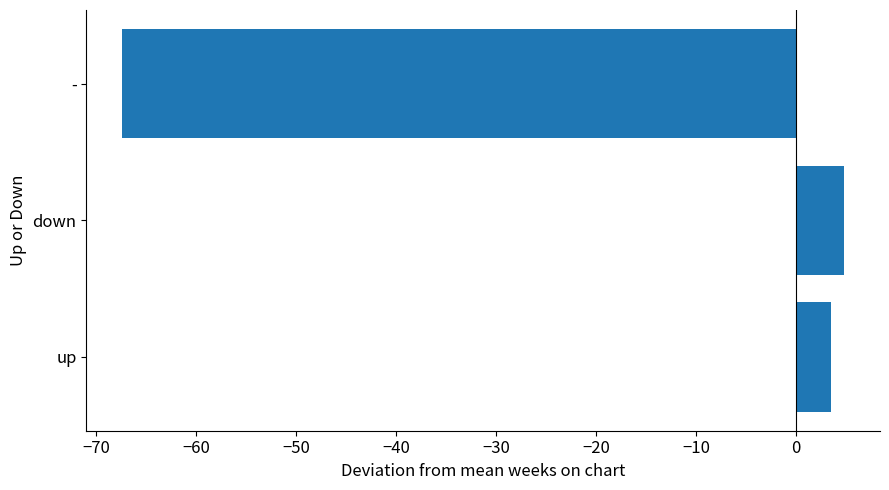

Does the chart contain any negative values?

Yes